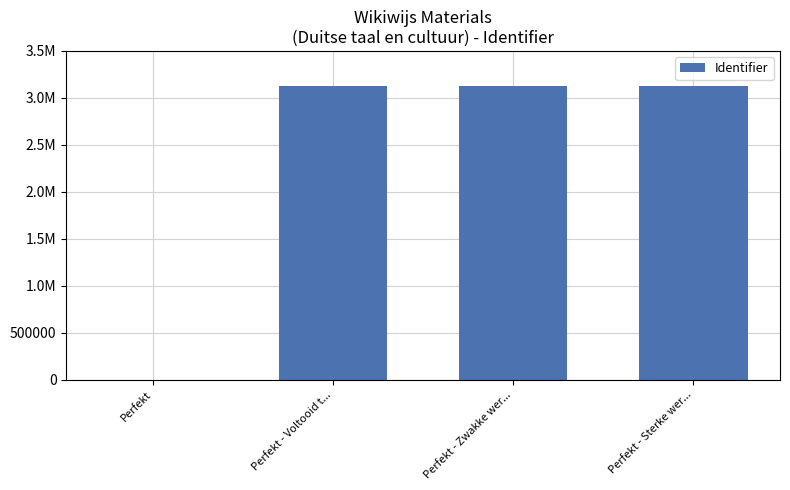

What value does the data have at Perfekt - Sterke wer...?

3123663